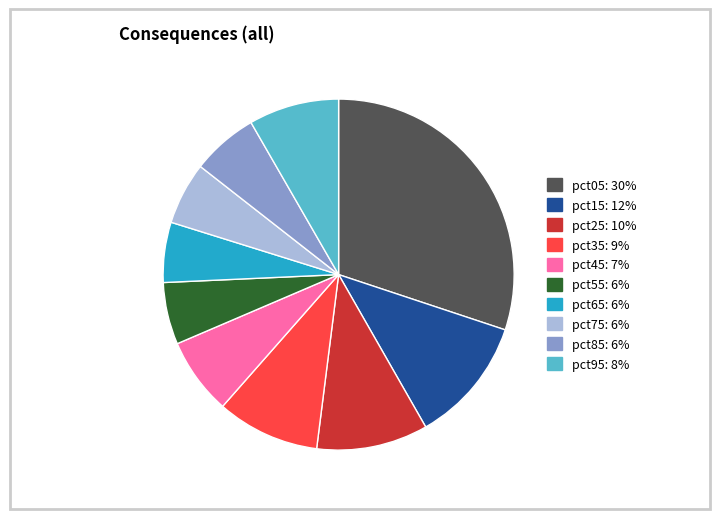

Is it true that pct45: 7% is 7% of the pie?

True